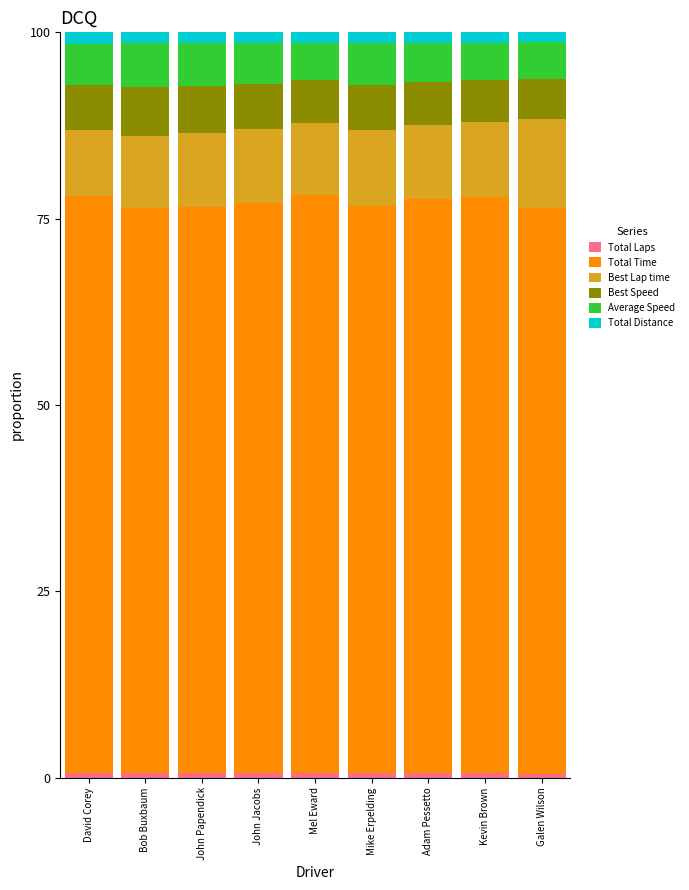

What is the total value across all series at David Corey?

100.0